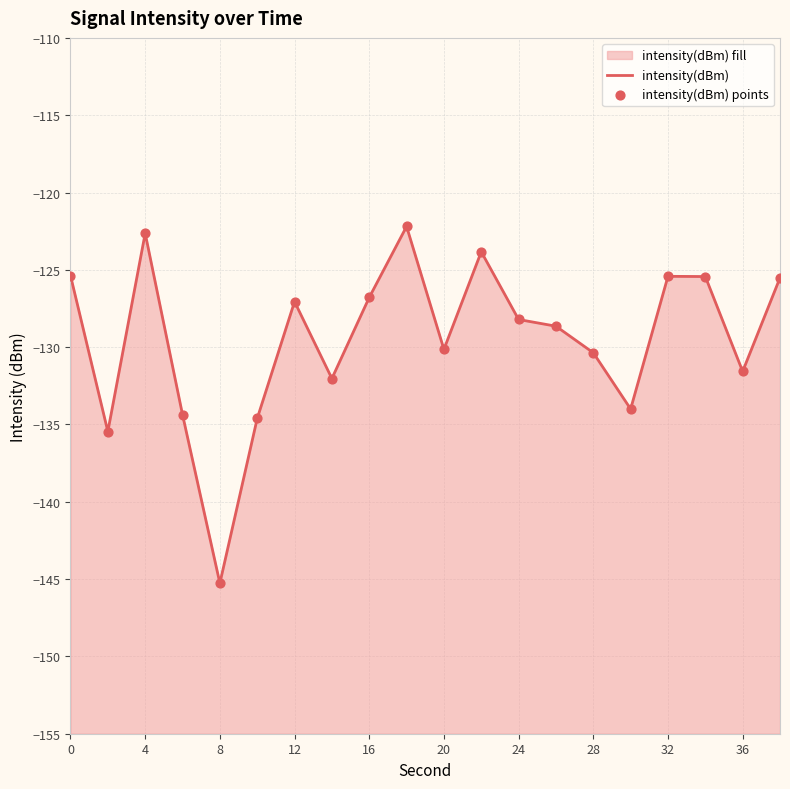

Which series reaches the maximum Y coordinate?

intensity(dBm)